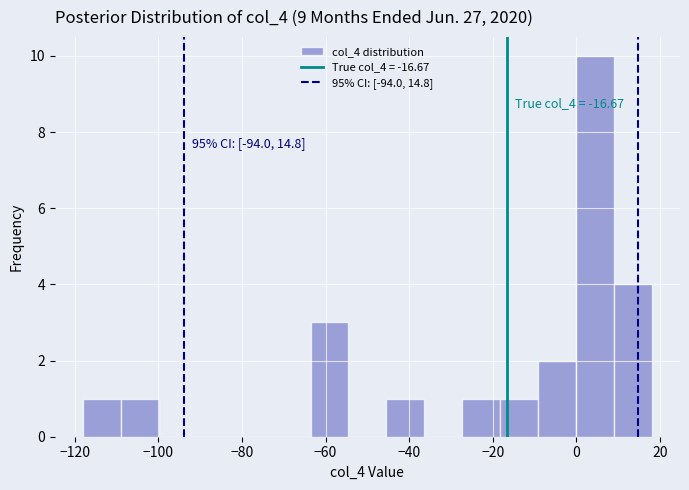

Over which range of the x-axis is the bar tallest?

0 to 8